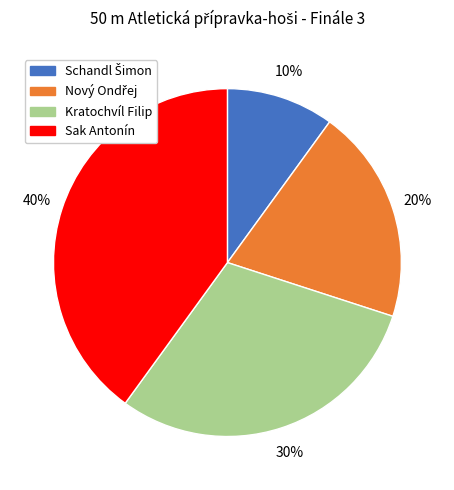

Is there a majority slice in this chart?

No